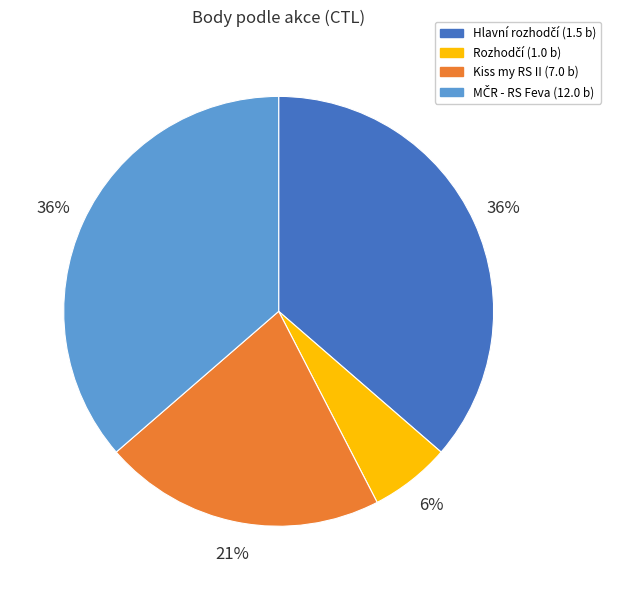

Is there a majority slice in this chart?

No